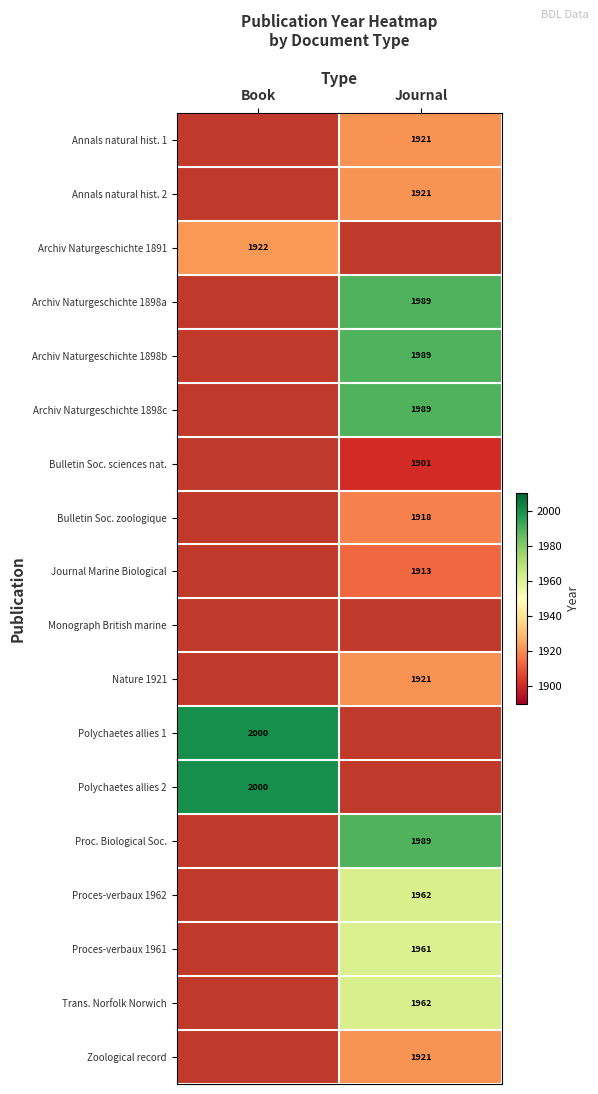

Is it true that Polychaetes allies 1 equals 2000 at Book?

True